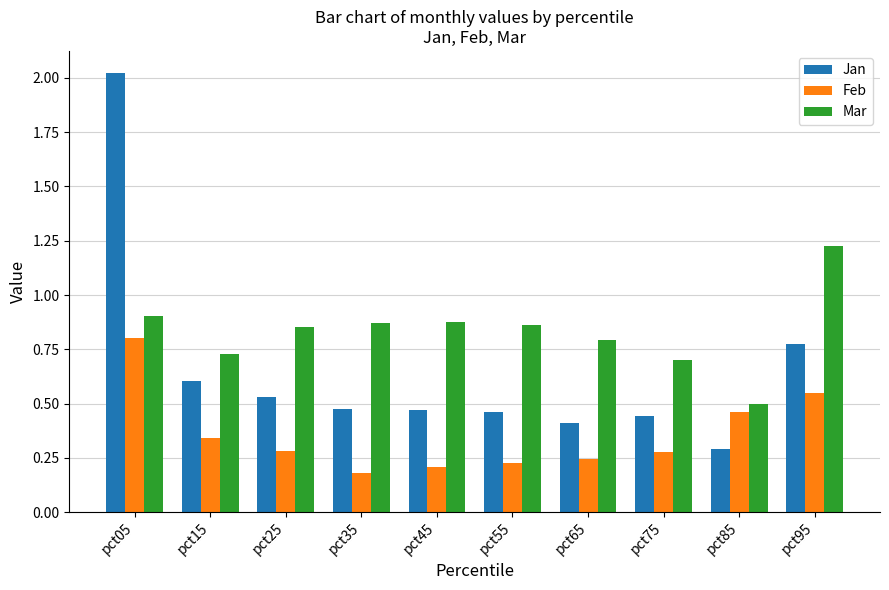

What is the spread (max minus min) of values at pct55?

0.6